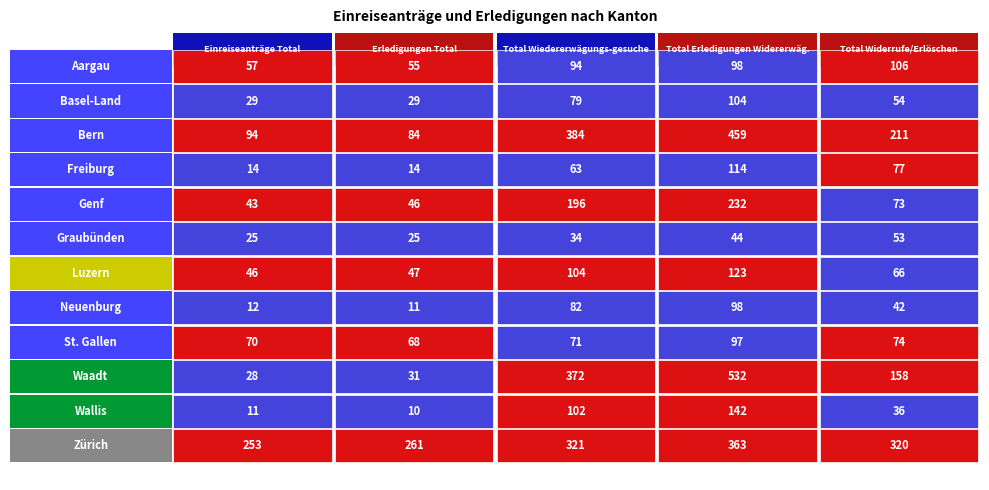

What is the greatest value displayed?

532